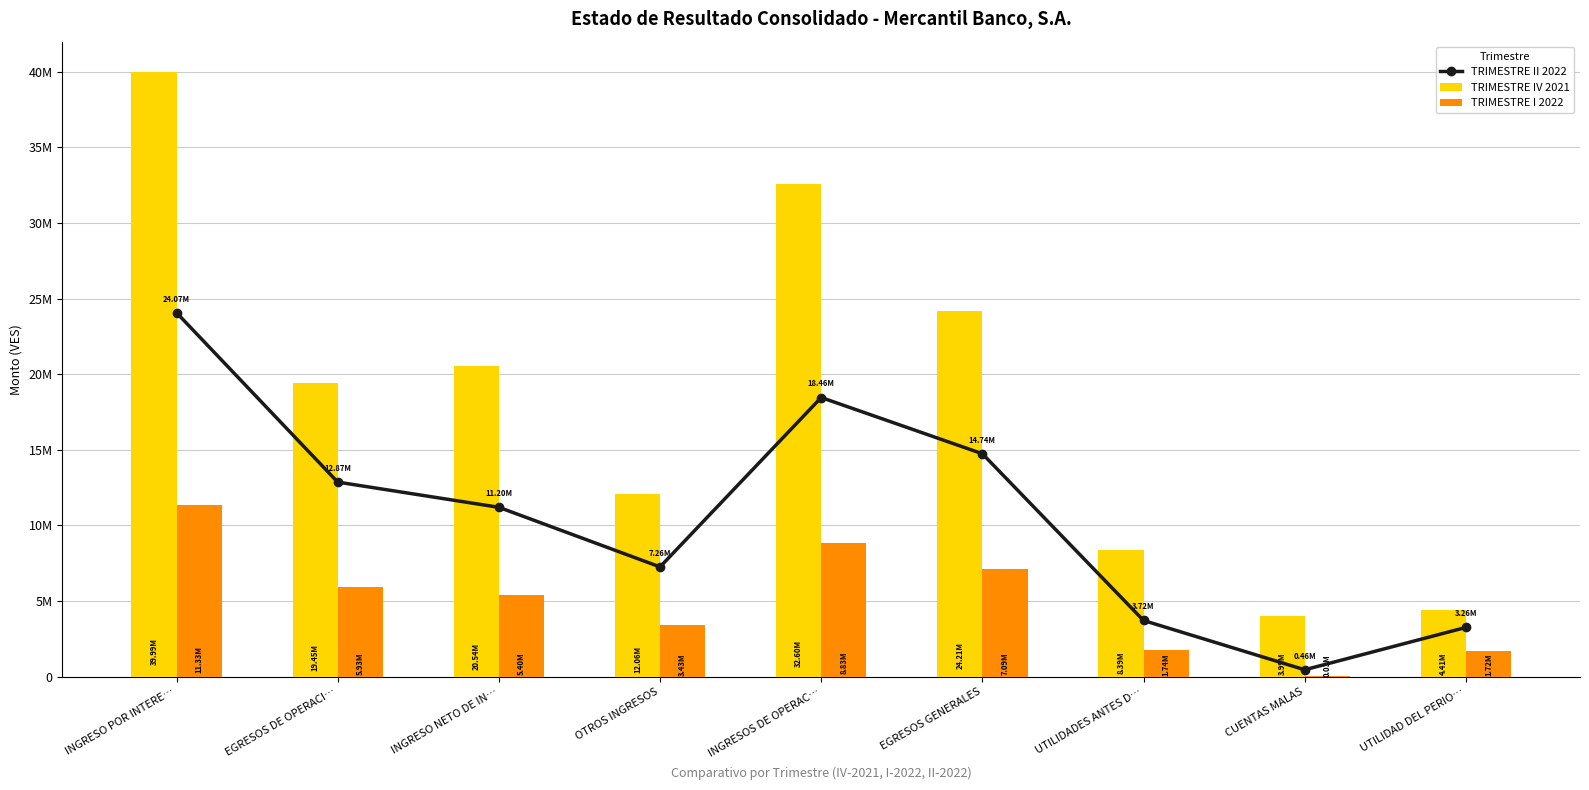

Is it true that TRIMESTRE II 2022 equals 38677575.3 at INGRESO POR INTERE…?

False